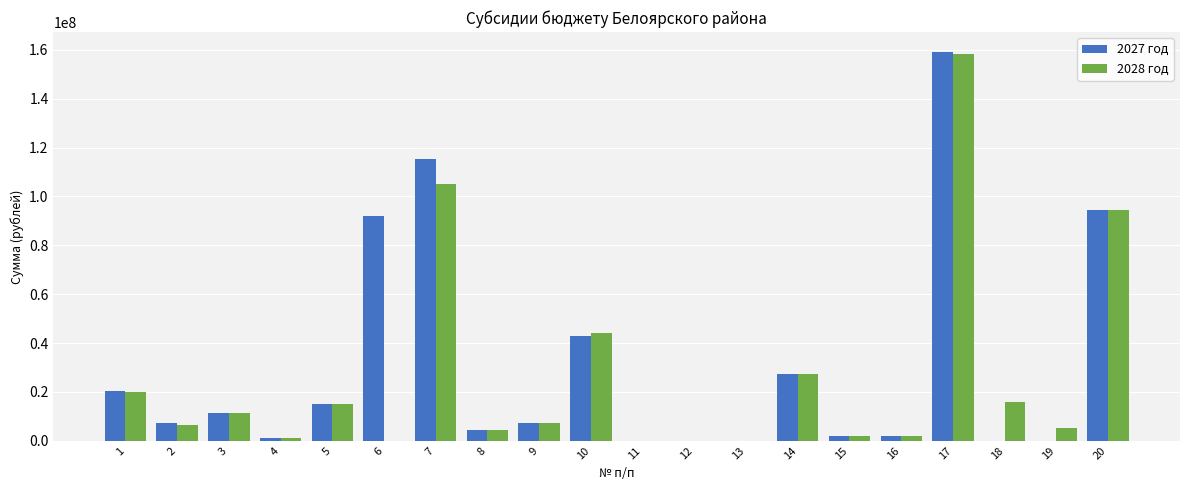

What are all the series names shown in the legend?

2027 год, 2028 год